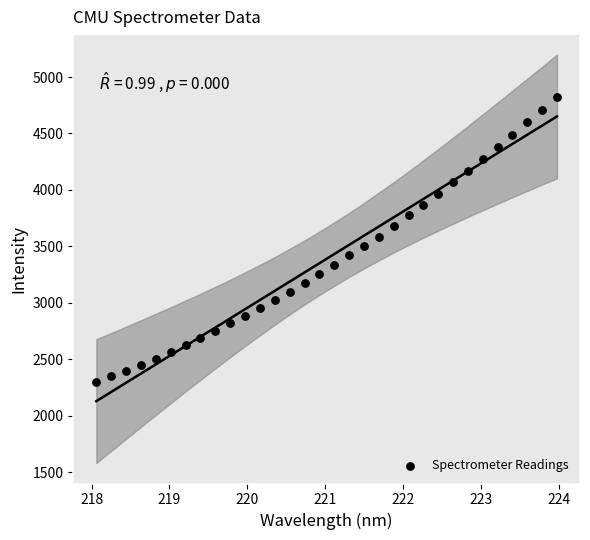

What is the range of X values (max minus min)?

5.9